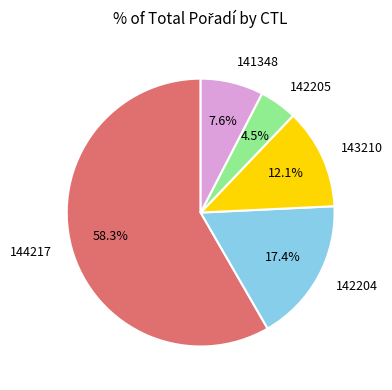

Combined, do 143210 and 142204 account for over 50%?

No